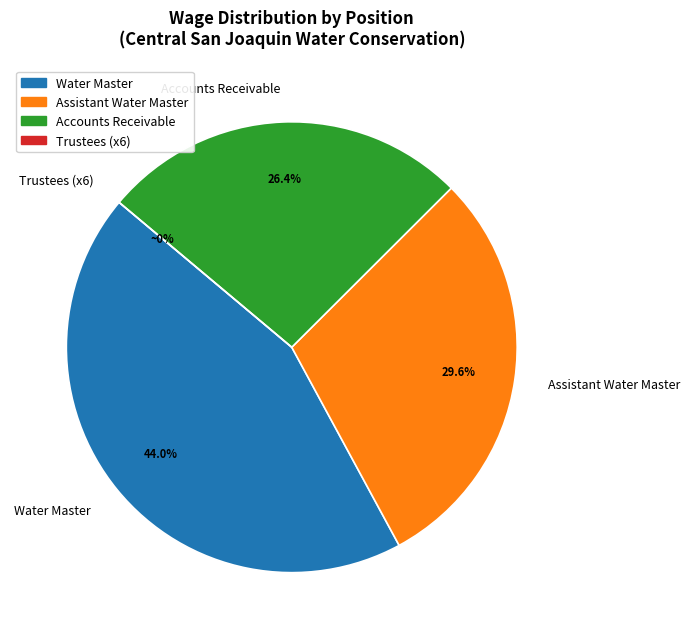

To the nearest percent, what is the combined percentage of Accounts Receivable and Water Master?

70%